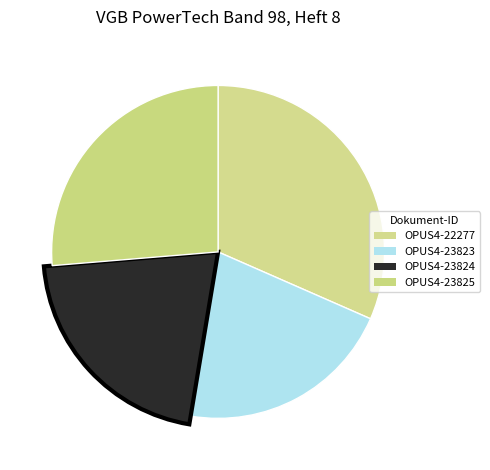

To the nearest percent, what percentage of the pie is OPUS4-23825?

26%